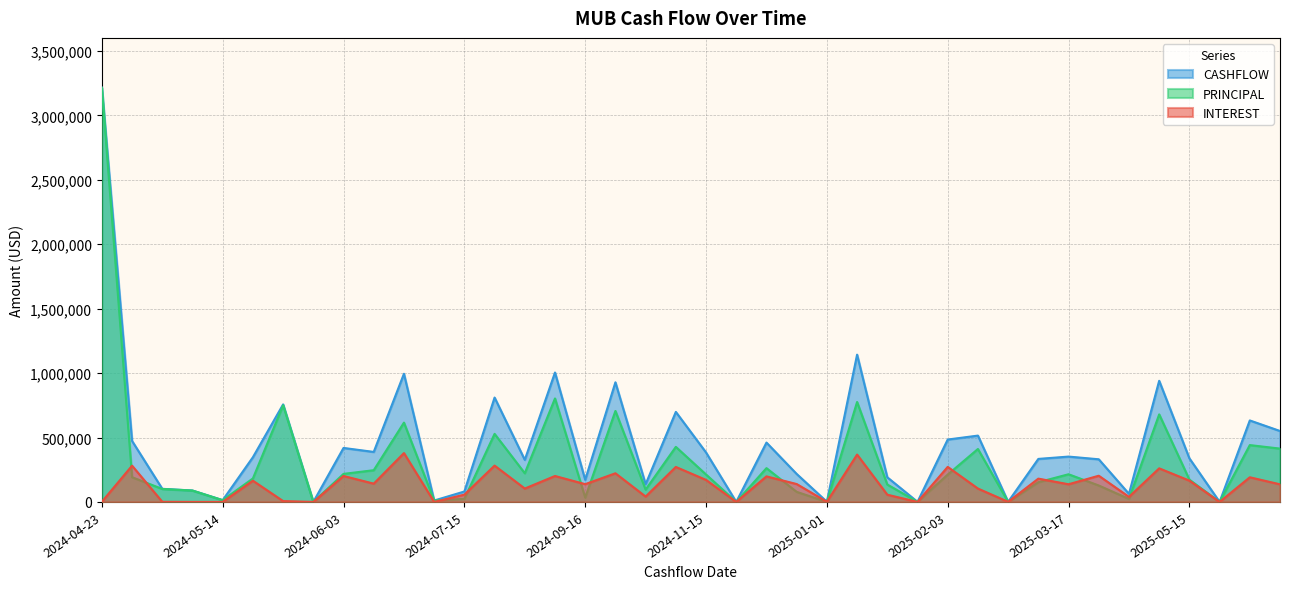

What is the average value of the CASHFLOW series?

447639.1